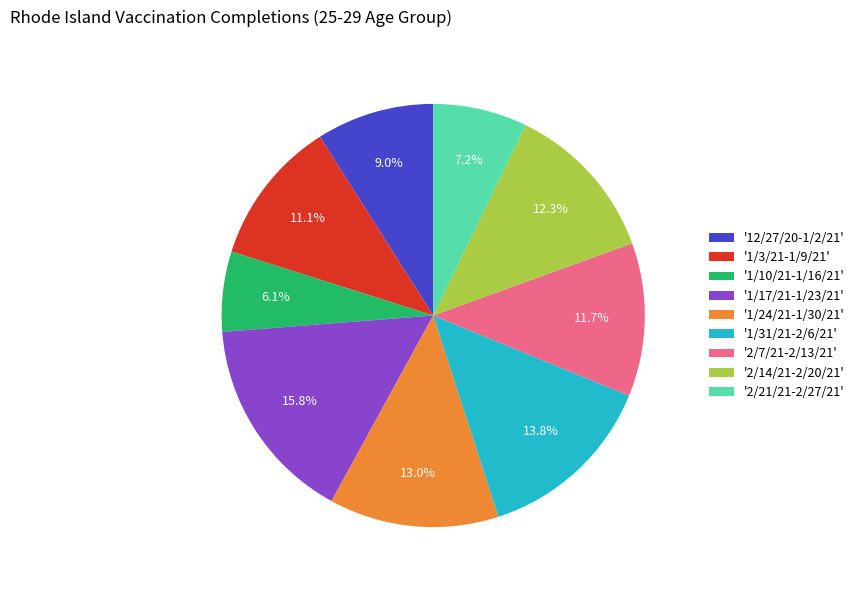

How many slices are in this pie chart?

9